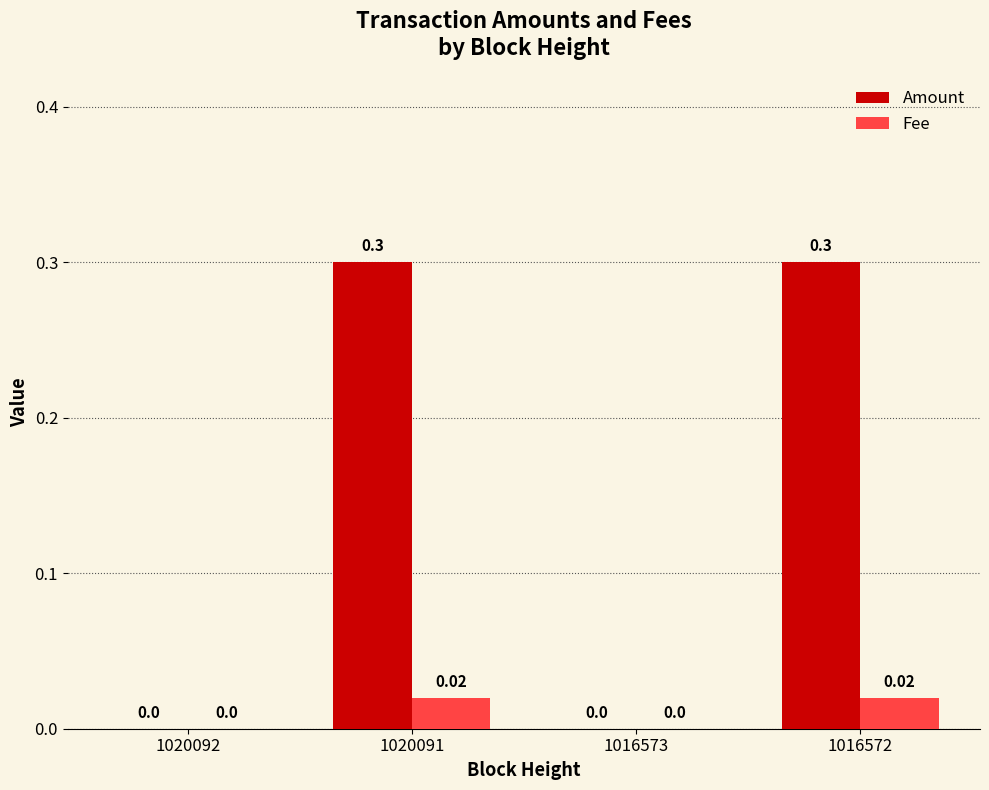

The value of Amount at 1016572 is 0.3. True or false?

True